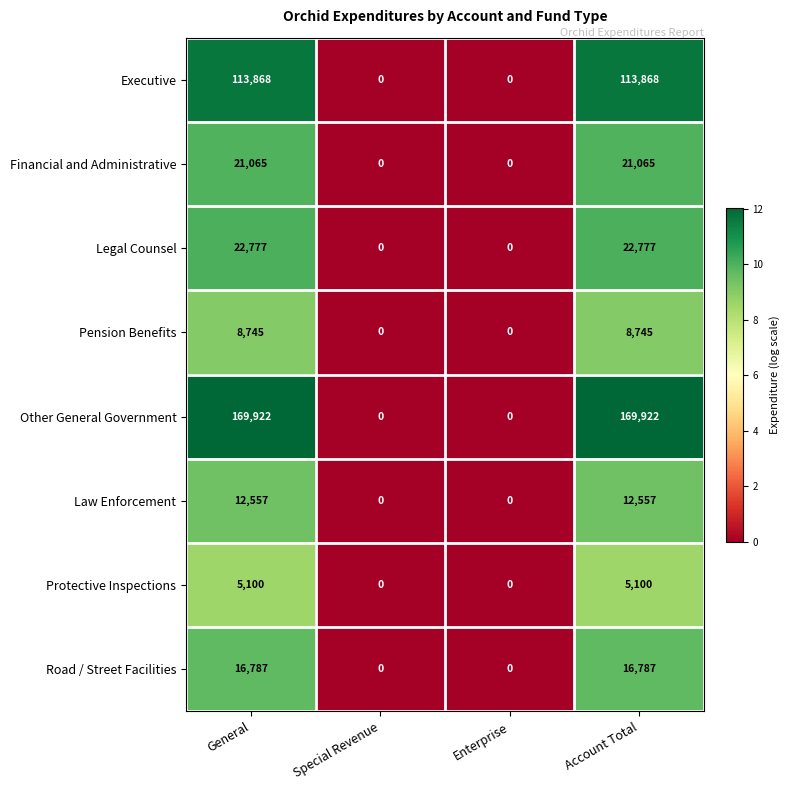

True or false: Pension Benefits has a value of 14554 at Account Total.

False